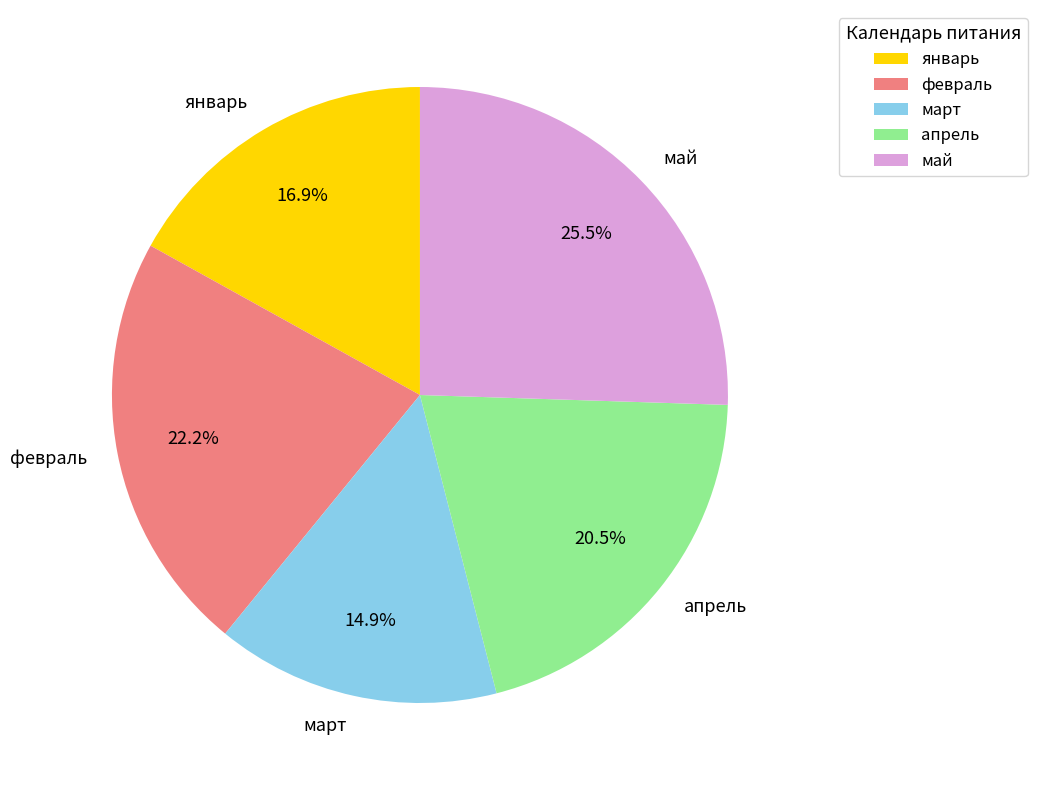

The январь slice represents 17% of the pie. True or false?

True